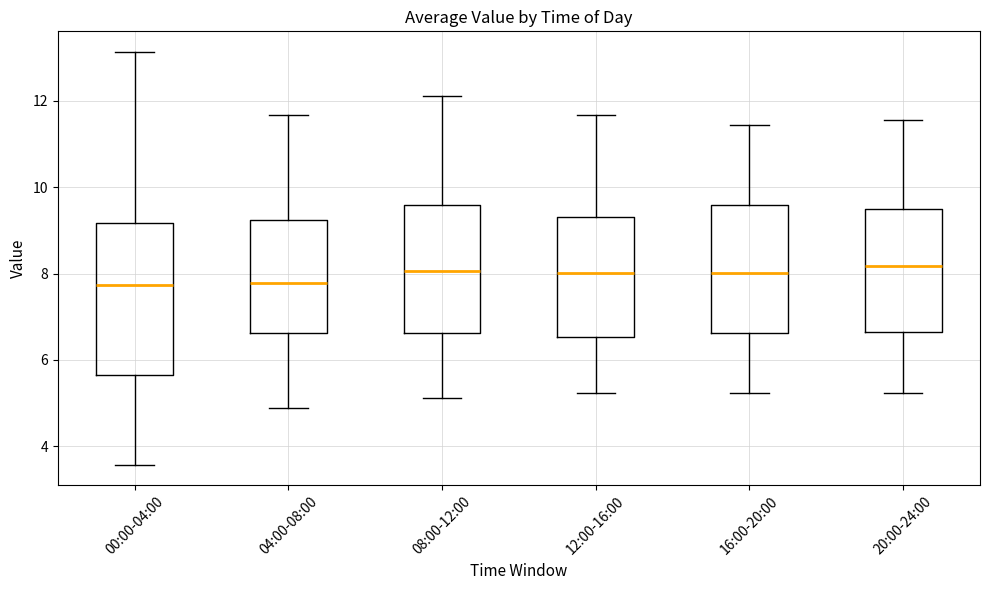

Reading left to right, transcribe this box plot: for each box, give where its median line is, the range the box spans, and where its two whiskers end, as read against the y-axis. The values are not printed on the chart, so give them approximately, as read against the axis.

00:00-04:00: median 7.8, box 5.6 to 9.2, whiskers 3.6 to 13.2
04:00-08:00: median 7.8, box 6.6 to 9.2, whiskers 4.8 to 11.6
08:00-12:00: median 8.0, box 6.6 to 9.6, whiskers 5.2 to 12.2
12:00-16:00: median 8.0, box 6.6 to 9.4, whiskers 5.2 to 11.6
16:00-20:00: median 8.0, box 6.6 to 9.6, whiskers 5.2 to 11.4
20:00-24:00: median 8.2, box 6.6 to 9.6, whiskers 5.2 to 11.6